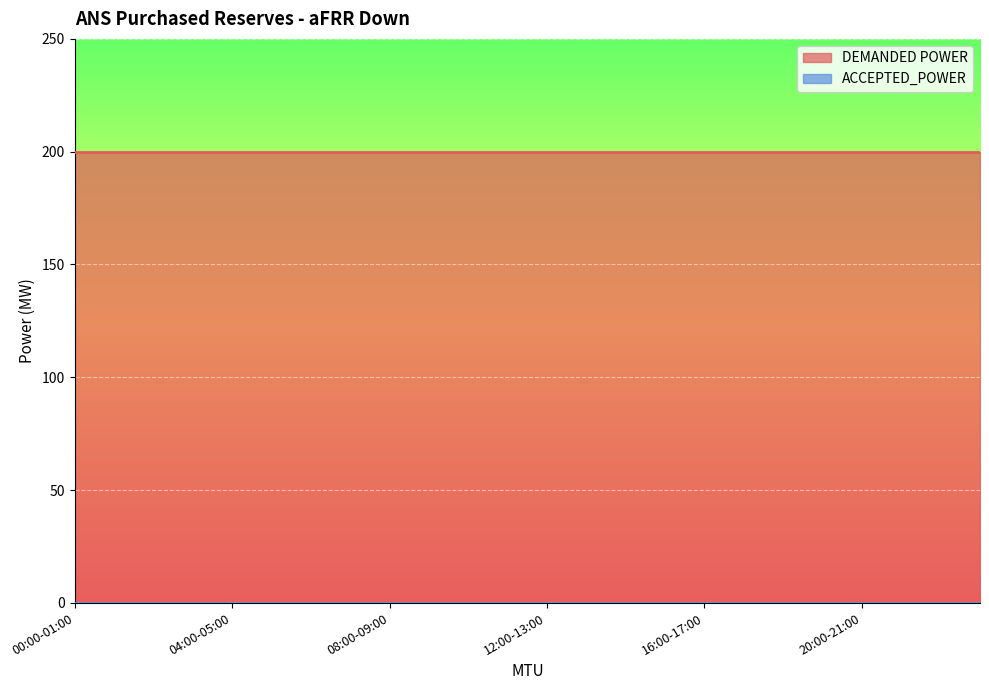

Which series has the widest spread of values?

DEMANDED POWER